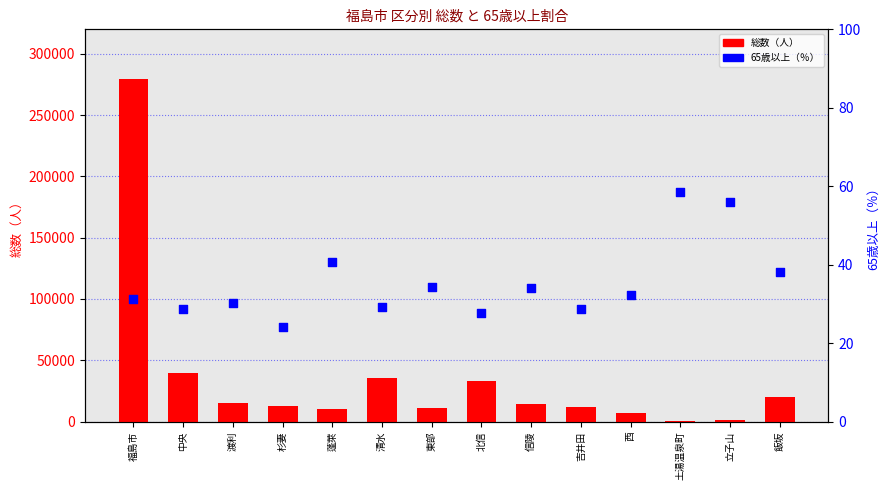

At which category is the sum across all series the highest?

福島市